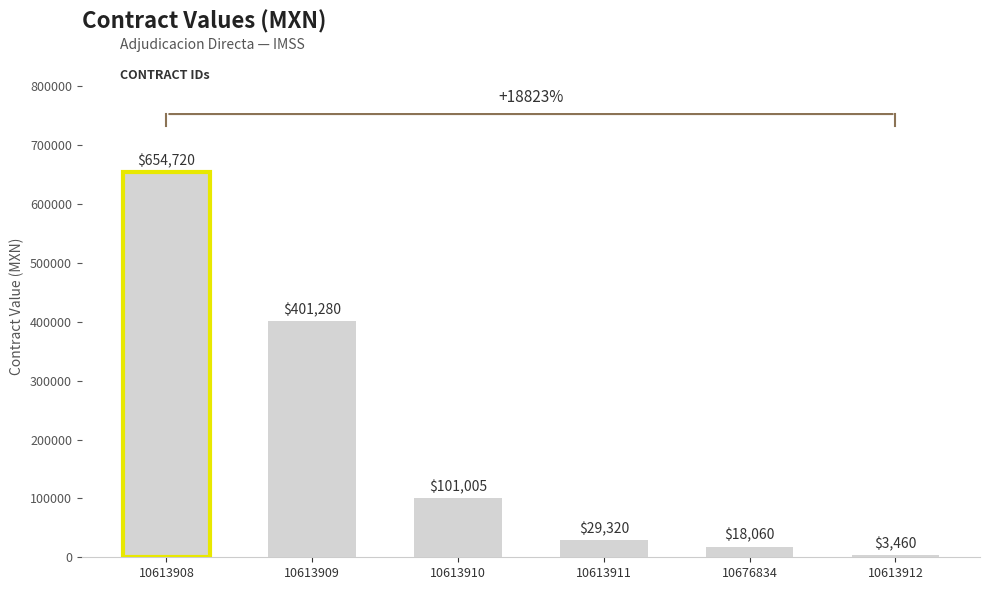

Reading left to right, transcribe all the data shown in this chart.

654720.0	401280.0	101005.0	29320.0	18060.0	3460.0